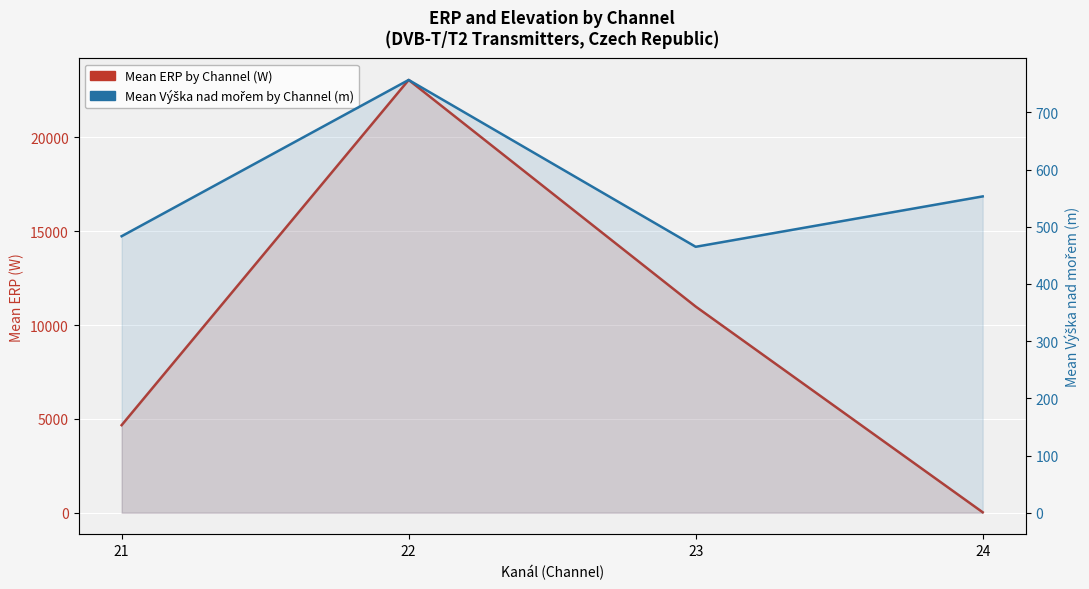

The value of Mean Elevation by Channel (m) at 21 is 815.4. True or false?

False